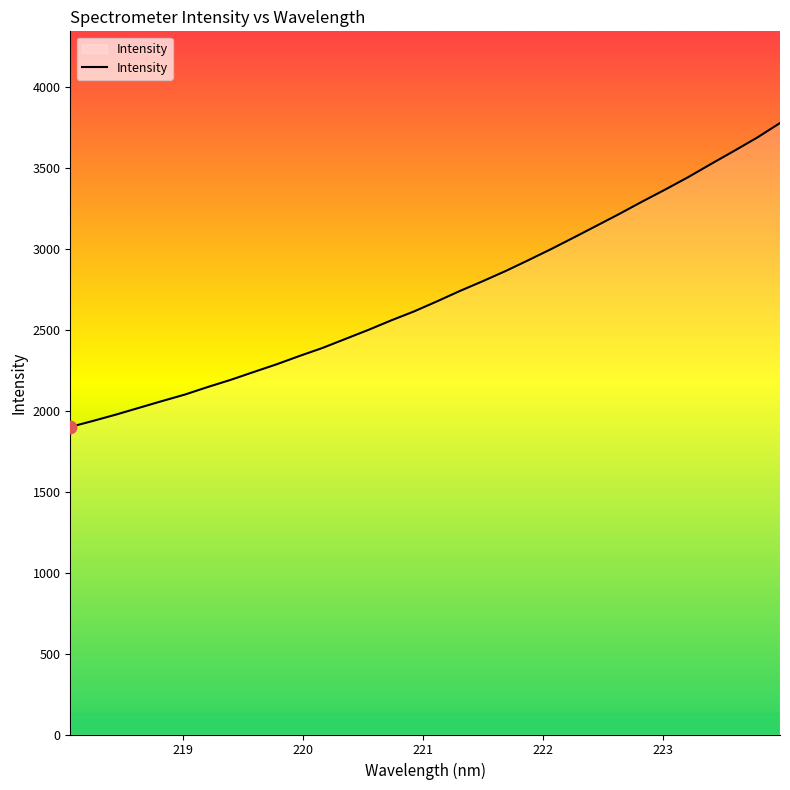

What is the maximum value shown in the chart?

3779.4